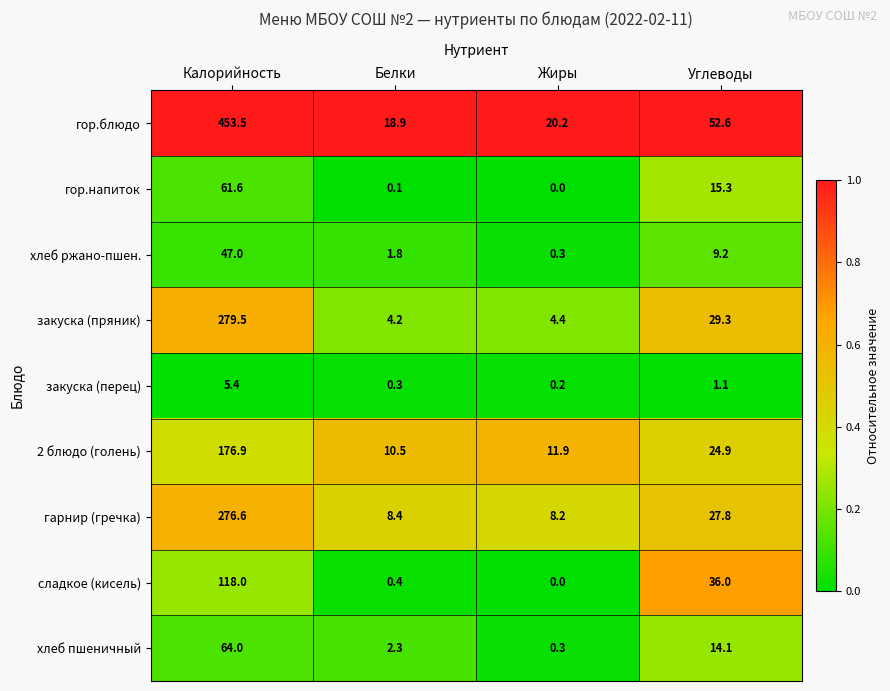

The value of сладкое (кисель) at Углеводы is 36.0. True or false?

True